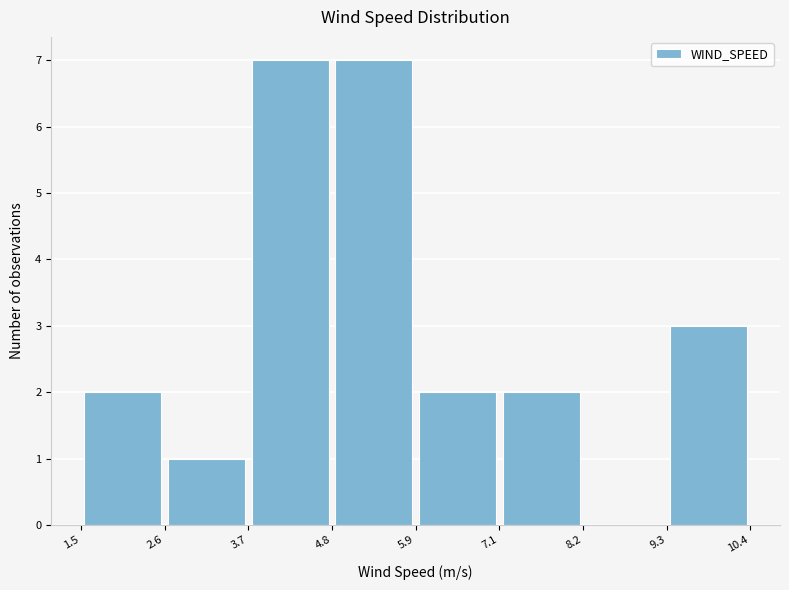

What is the height of the bar covering 5.9 to 7.1 on the x-axis? The values are not printed on the chart, so give them approximately, as read against the axis.

2